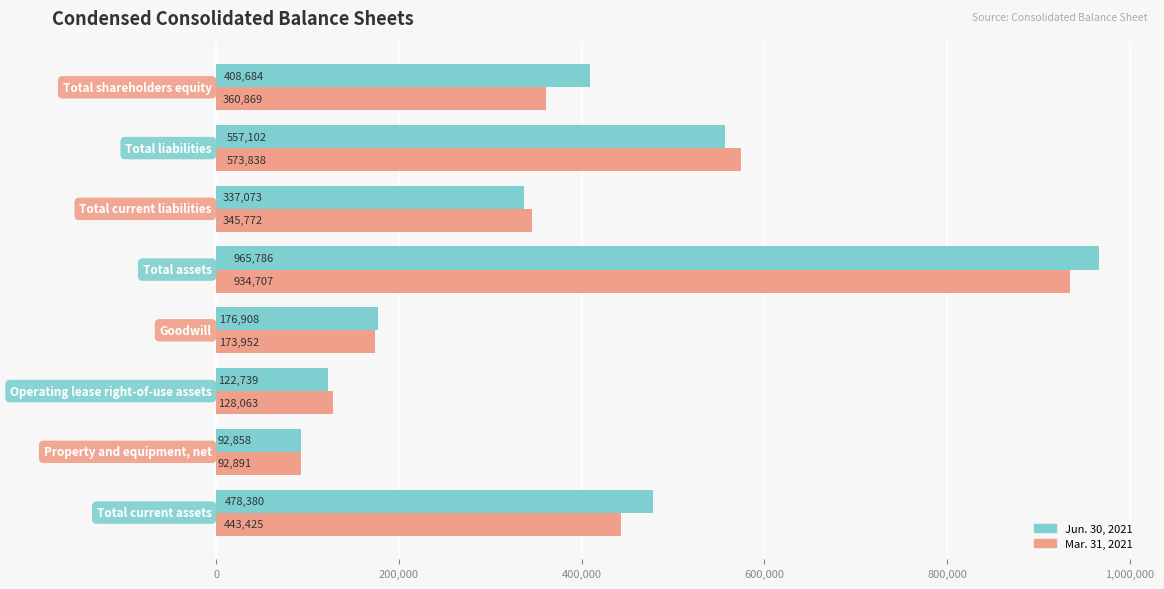

What is the average value of the Mar. 31, 2021 series?

381690